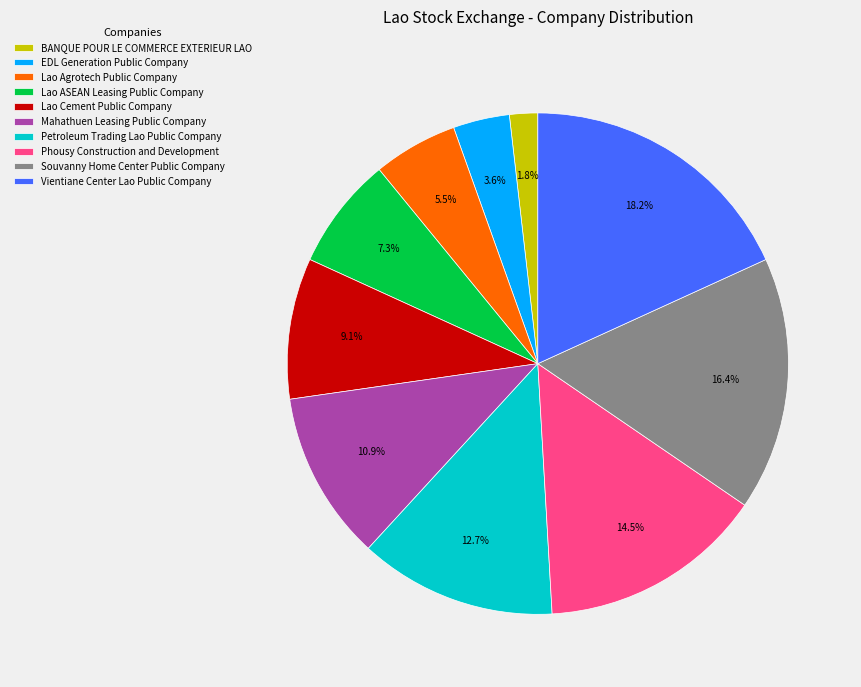

What percentage is NOT represented by Vientiane Center Lao Public Company?

81.8%